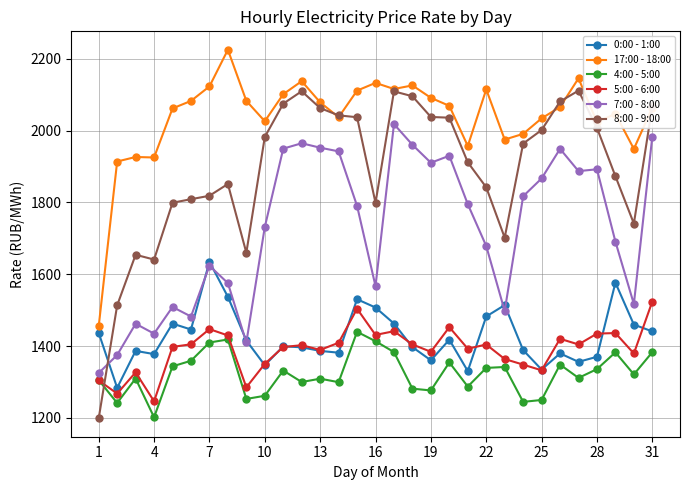

List the series in order of their peak value, lowest first.

4:00 - 5:00, 5:00 - 6:00, 0:00 - 1:00, 7:00 - 8:00, 8:00 - 9:00, 17:00 - 18:00